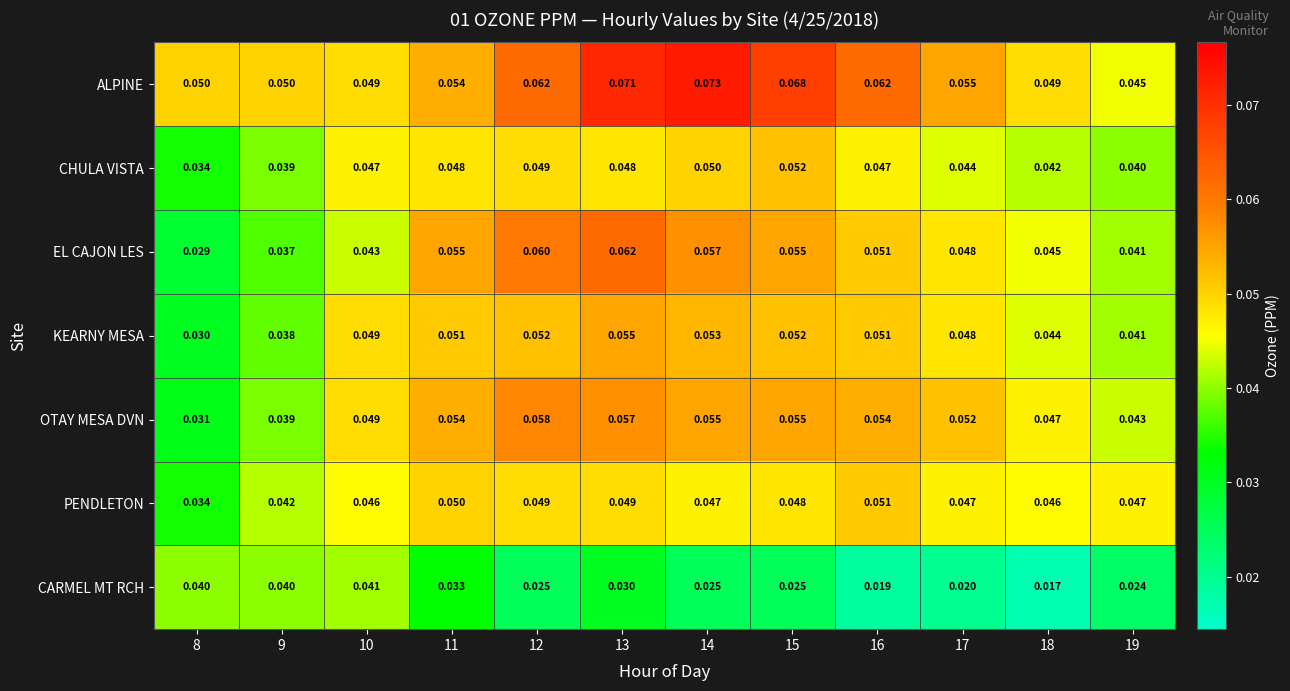

At 13, list the series in order from largest to smallest.

ALPINE, EL CAJON LES, OTAY MESA DVN, KEARNY MESA, PENDLETON, CHULA VISTA, CARMEL MT RCH